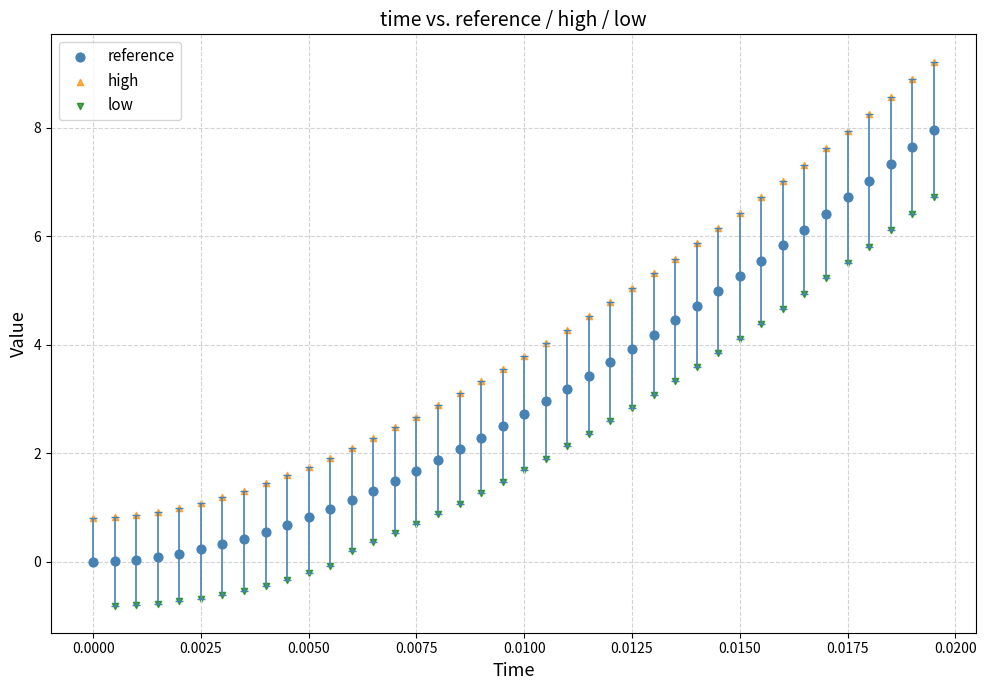

Which series has the largest Y range (max minus min)?

high